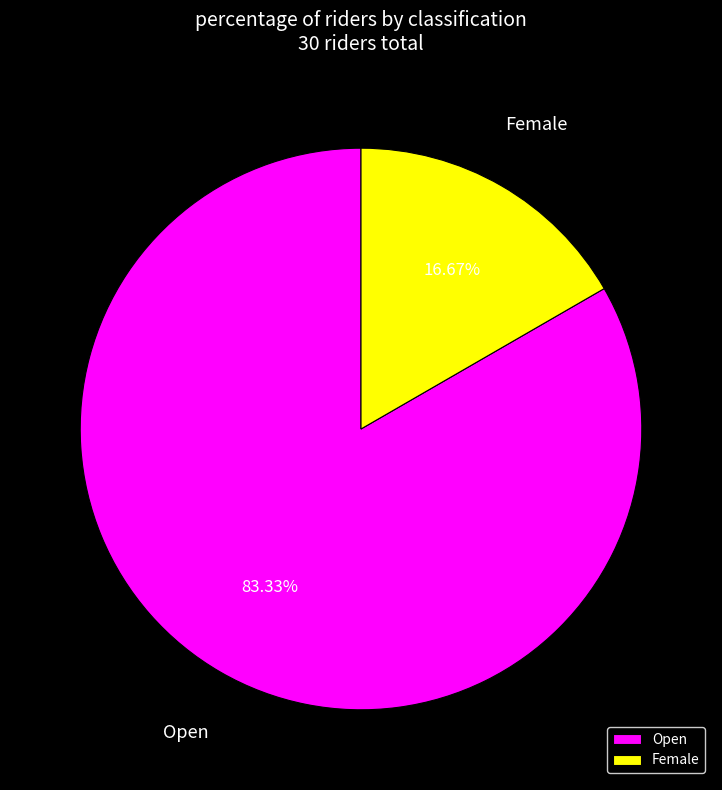

What is the ratio of the value at Open to the value at Female?

5.0